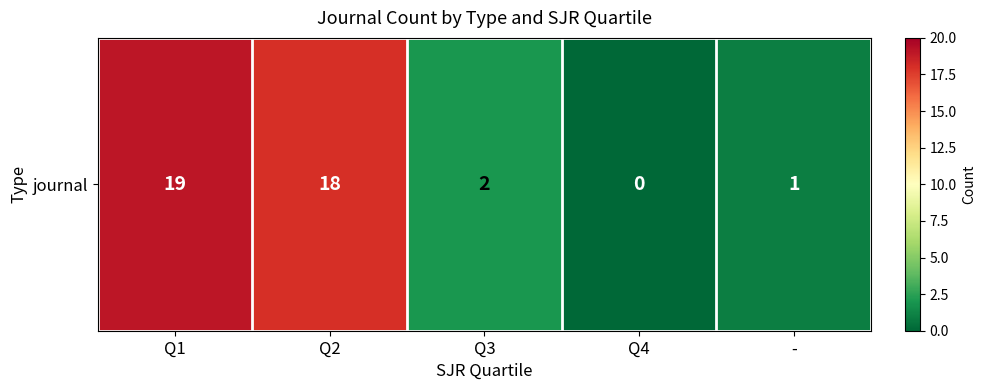

The chart shows a value of 8 at Q2. True or false?

False